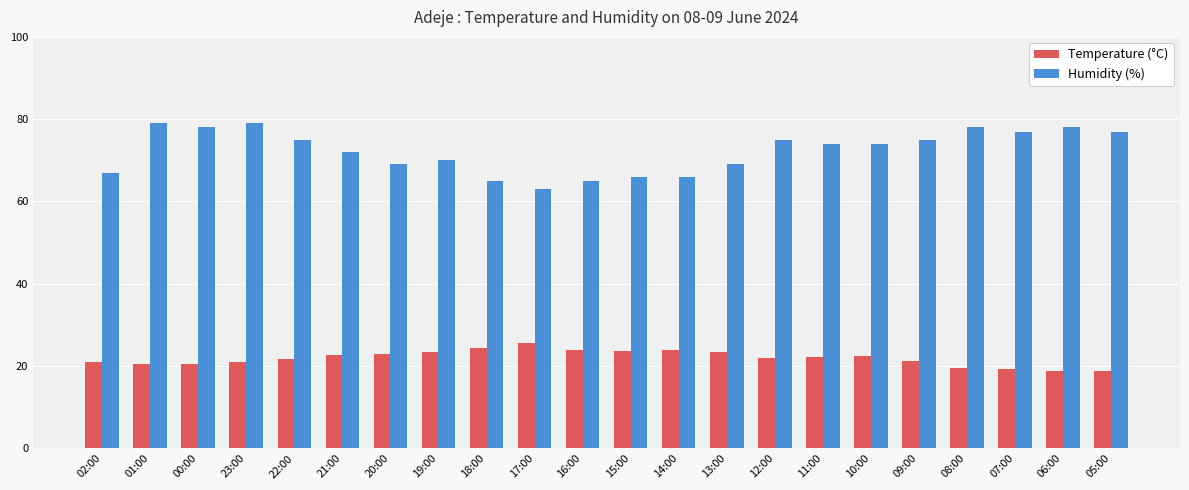

What is the sum of the Temperature (°C) values at 08:00 and 16:00?

43.5